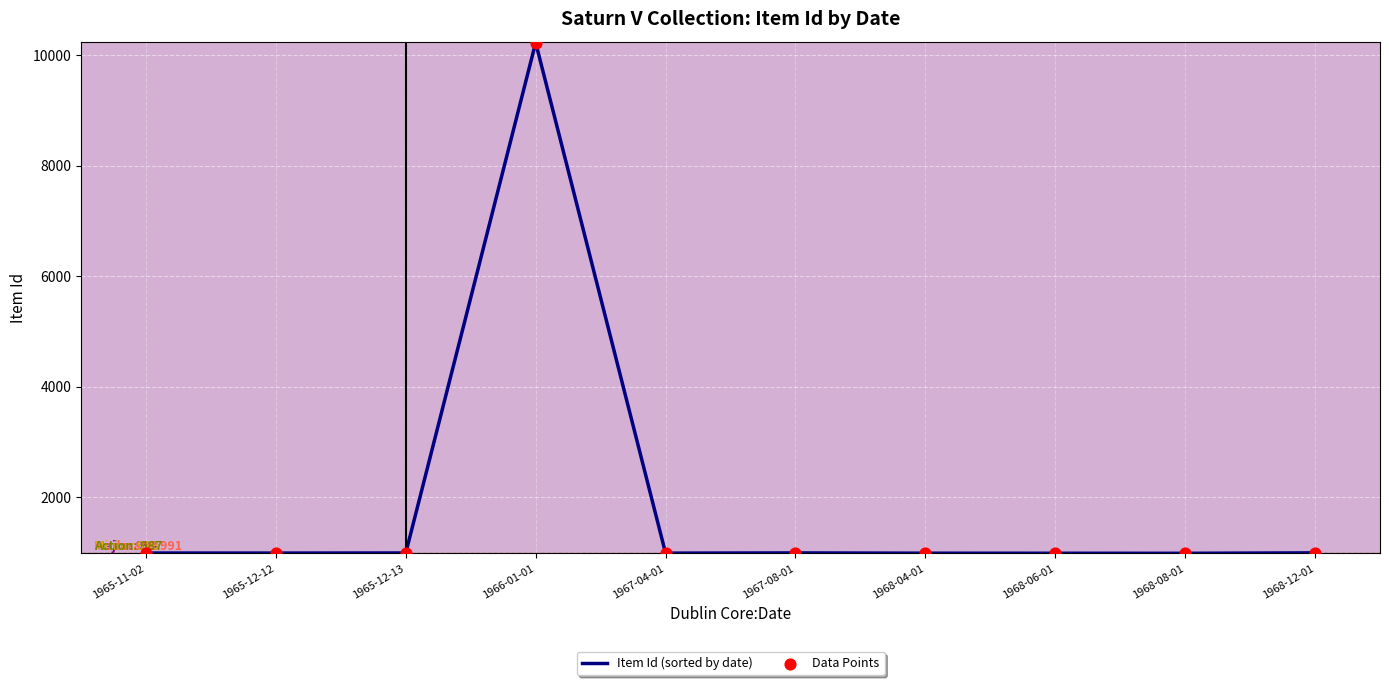

Approximately how many times larger is the value at 1966-01-01 compared to 1965-12-13?

10.3